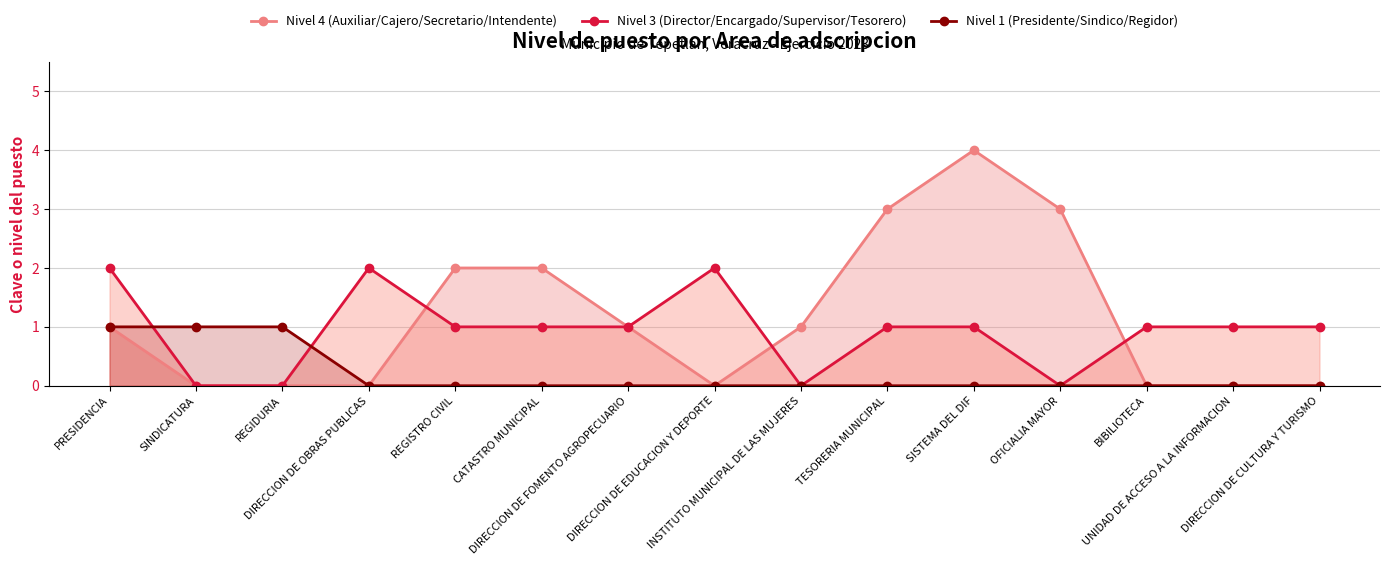

Reading left to right, what are all the values shown in this chart?

Nivel 4 (Auxiliar/Cajero/Secretario/Intendente): PRESIDENCIA=1	SINDICATURA=0	REGIDURIA=0	DIRECCION DE OBRAS PUBLICAS=0	REGISTRO CIVIL=2	CATASTRO MUNICIPAL=2	DIRECCION DE FOMENTO AGROPECUARIO=1	DIRECCION DE EDUCACION Y DEPORTE=0	INSTITUTO MUNICIPAL DE LAS MUJERES=1	TESORERIA MUNICIPAL=3	SISTEMA DEL DIF=4	OFICIALIA MAYOR=3	BIBILIOTECA=0	UNIDAD DE ACCESO A LA INFORMACION=0	DIRECCION DE CULTURA Y TURISMO=0
Nivel 3 (Director/Encargado/Supervisor/Tesorero): PRESIDENCIA=2	SINDICATURA=0	REGIDURIA=0	DIRECCION DE OBRAS PUBLICAS=2	REGISTRO CIVIL=1	CATASTRO MUNICIPAL=1	DIRECCION DE FOMENTO AGROPECUARIO=1	DIRECCION DE EDUCACION Y DEPORTE=2	INSTITUTO MUNICIPAL DE LAS MUJERES=0	TESORERIA MUNICIPAL=1	SISTEMA DEL DIF=1	OFICIALIA MAYOR=0	BIBILIOTECA=1	UNIDAD DE ACCESO A LA INFORMACION=1	DIRECCION DE CULTURA Y TURISMO=1
Nivel 1 (Presidente/Sindico/Regidor): PRESIDENCIA=1	SINDICATURA=1	REGIDURIA=1	DIRECCION DE OBRAS PUBLICAS=0	REGISTRO CIVIL=0	CATASTRO MUNICIPAL=0	DIRECCION DE FOMENTO AGROPECUARIO=0	DIRECCION DE EDUCACION Y DEPORTE=0	INSTITUTO MUNICIPAL DE LAS MUJERES=0	TESORERIA MUNICIPAL=0	SISTEMA DEL DIF=0	OFICIALIA MAYOR=0	BIBILIOTECA=0	UNIDAD DE ACCESO A LA INFORMACION=0	DIRECCION DE CULTURA Y TURISMO=0